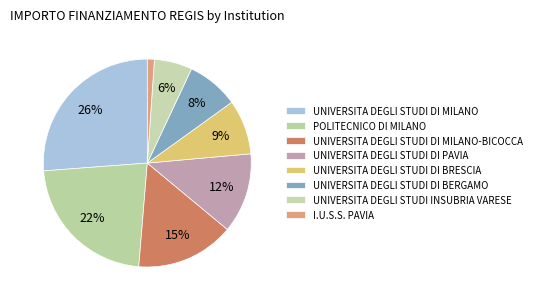

True or false: UNIVERSITA DEGLI STUDI DI PAVIA accounts for 6% of the total.

False